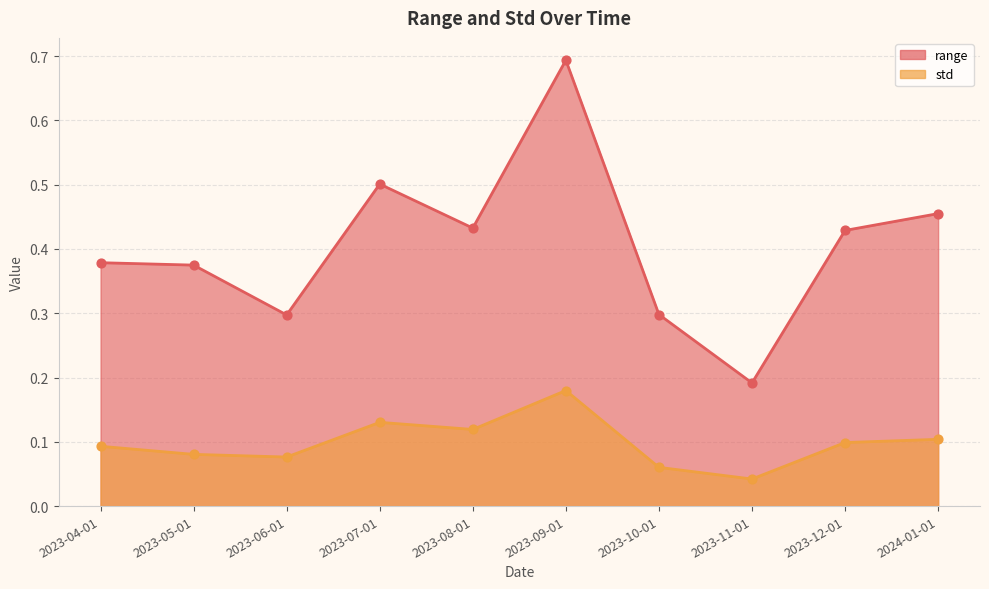

Which series contains the highest Y value?

range